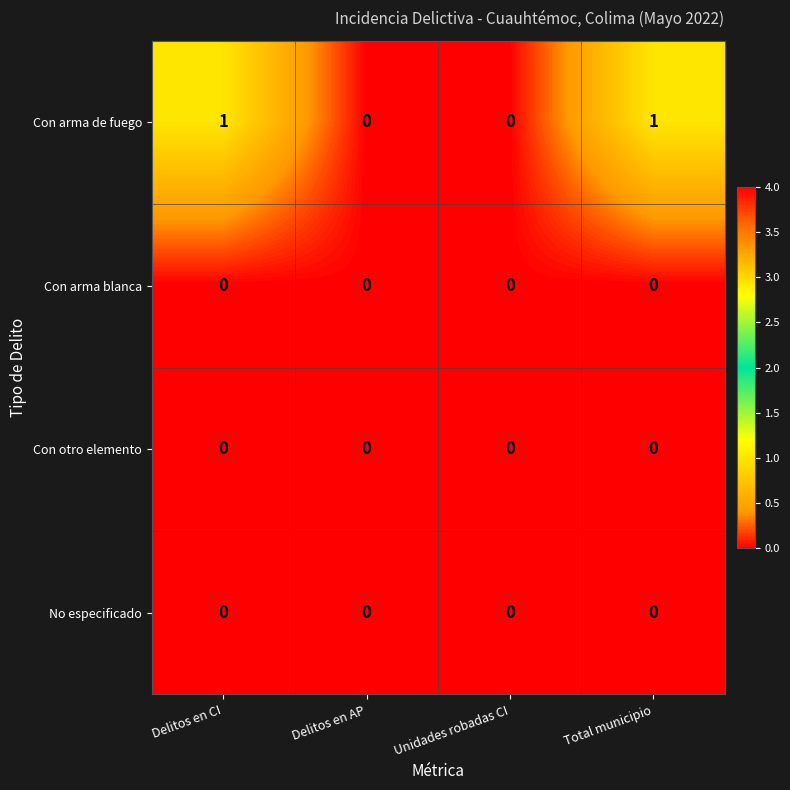

Is it true that Con arma blanca equals 0 at Unidades robadas CI?

True